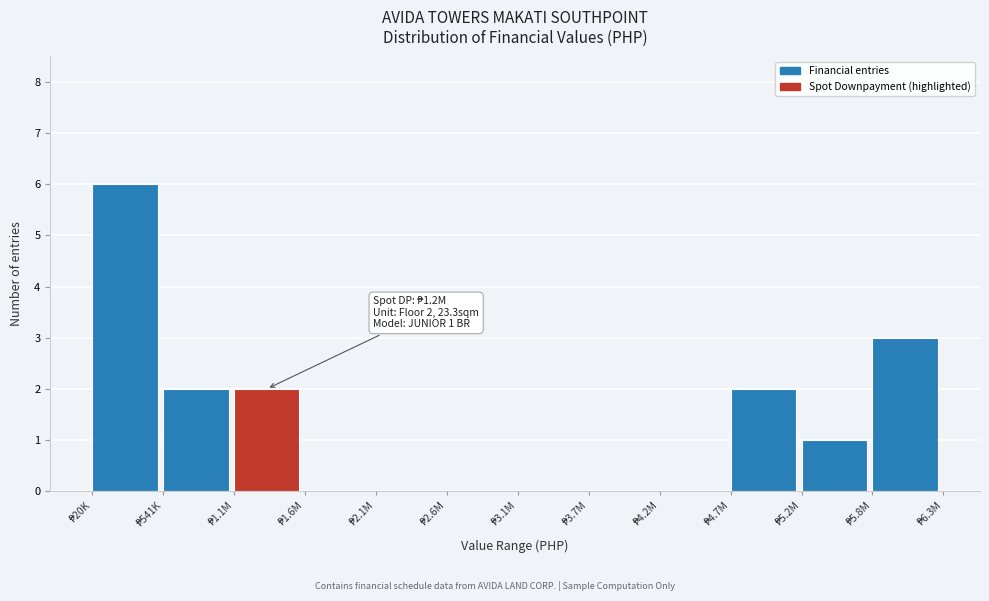

What is the greatest value displayed?

6